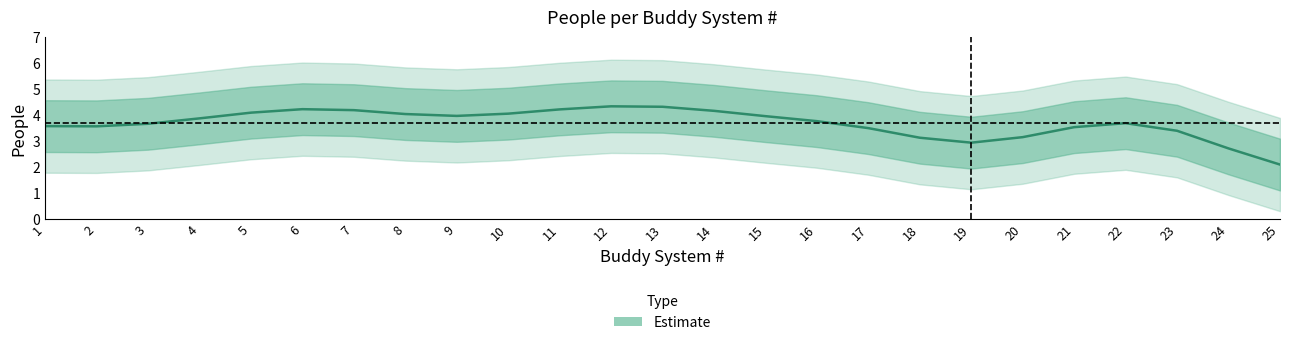

What is the difference between the maximum and minimum values?

2.2